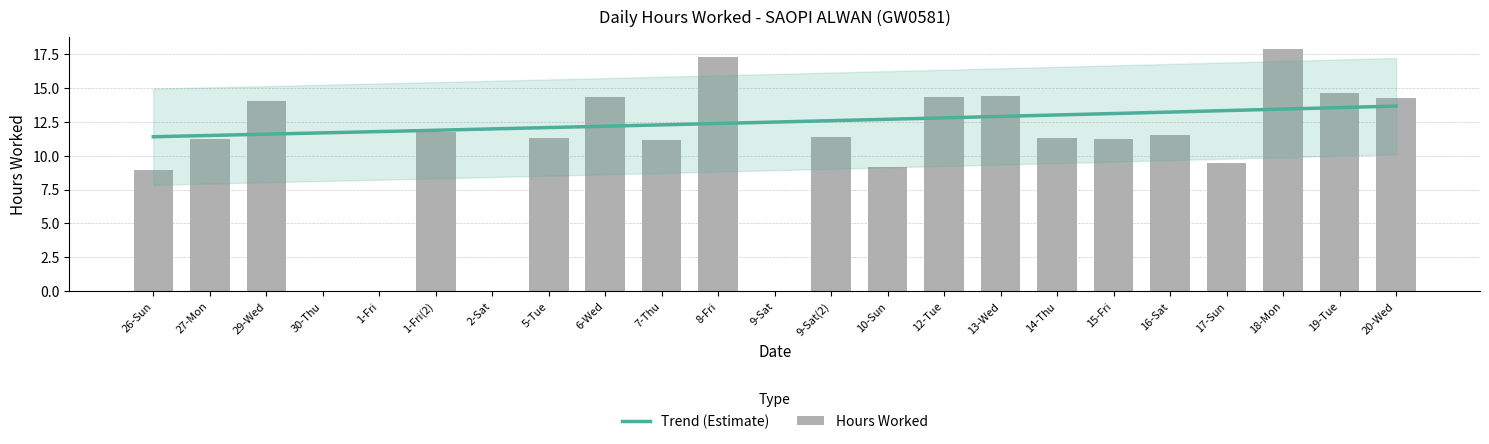

Is it true that the value at 26-Sun is 9.0?

True